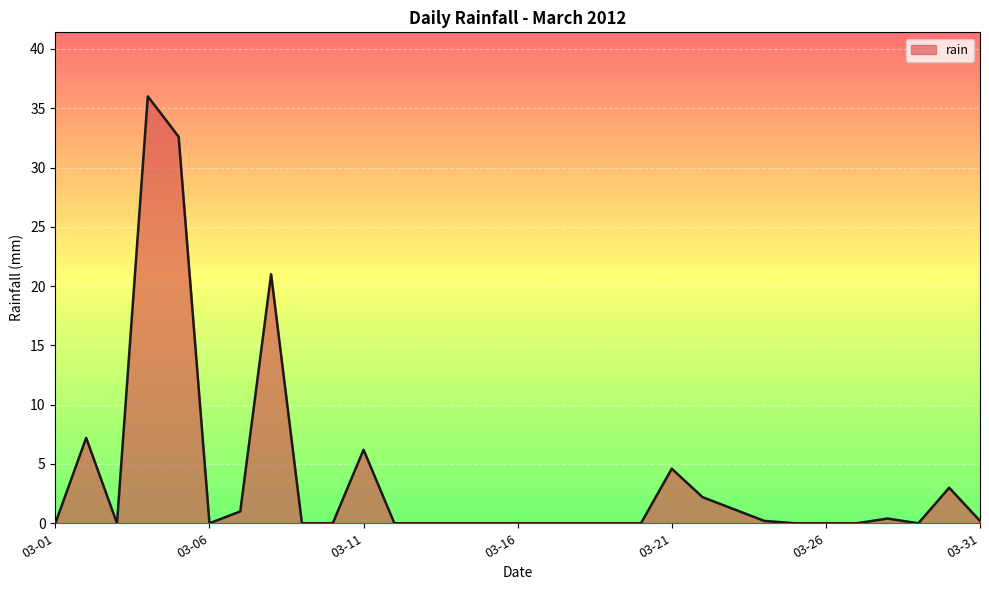

What is the difference between the maximum and minimum values?

36.0